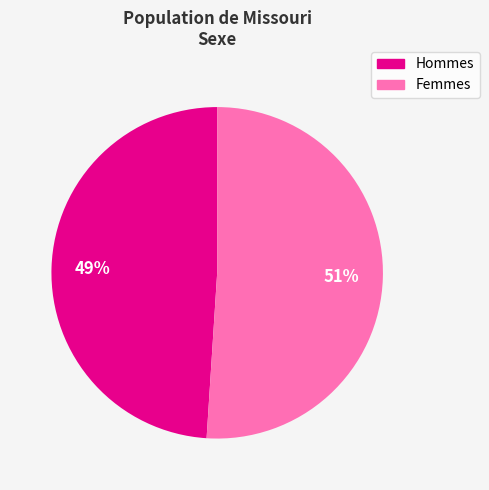

To the nearest percent, what is the average slice percentage?

50%